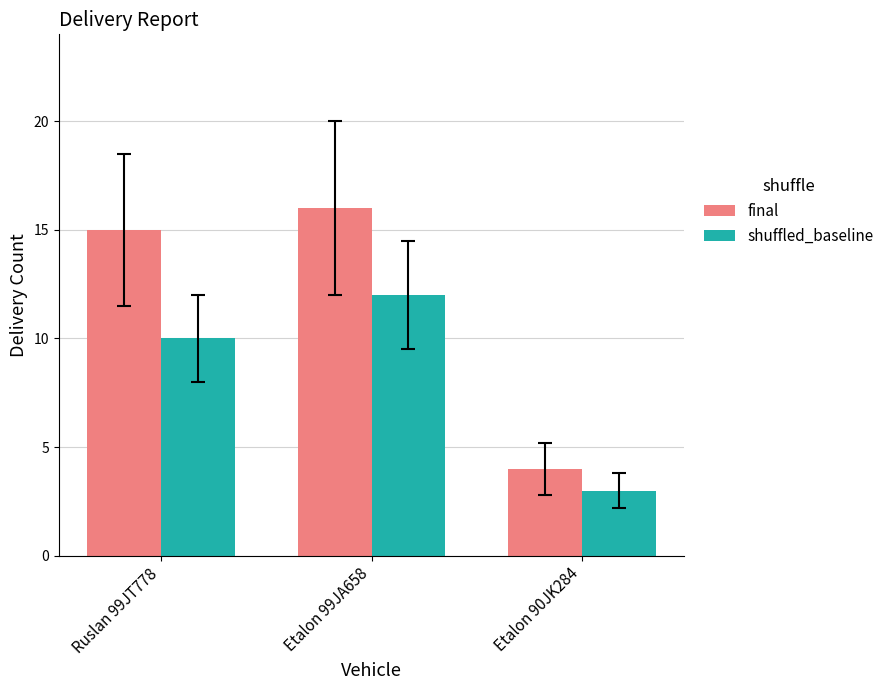

True or false: shuffled_baseline has a value of 10 at Ruslan 99JT778.

True